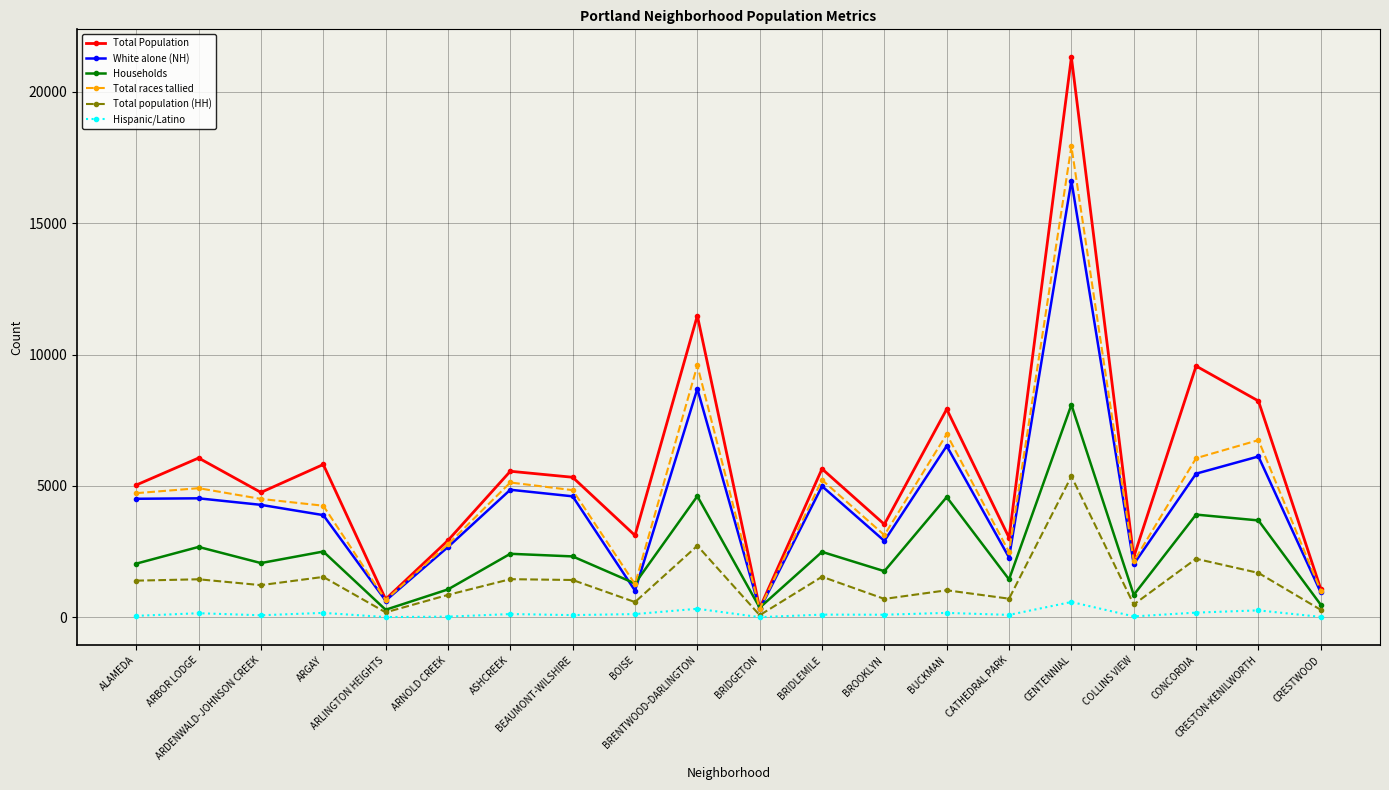

What is the total value across all series at BEAUMONT-WILSHIRE?

18615